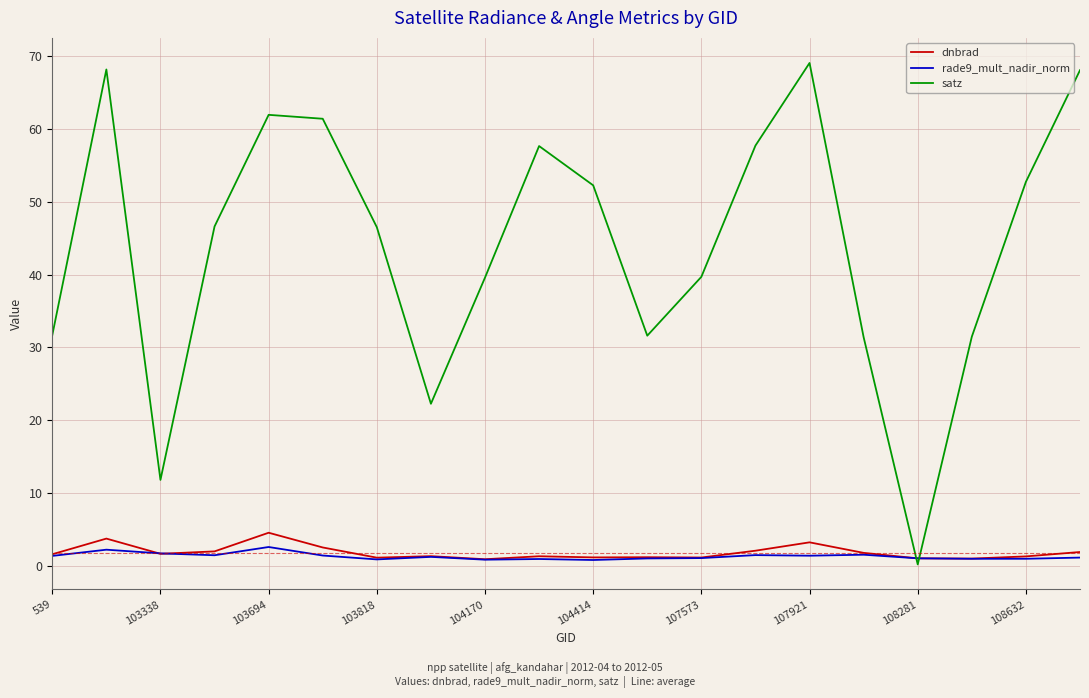

At how many categories does at least one series exceed 6?

19